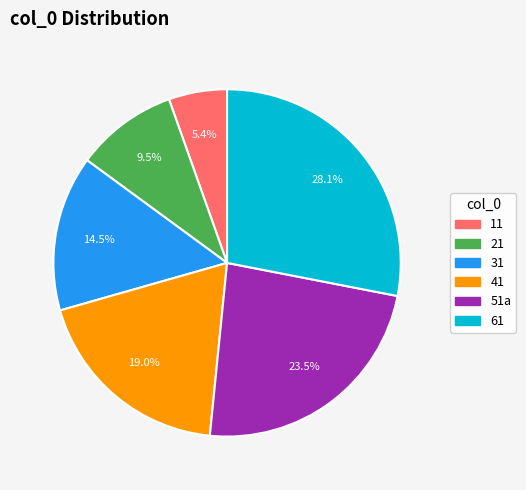

Do 31 and 41 together represent more than half of the pie?

No